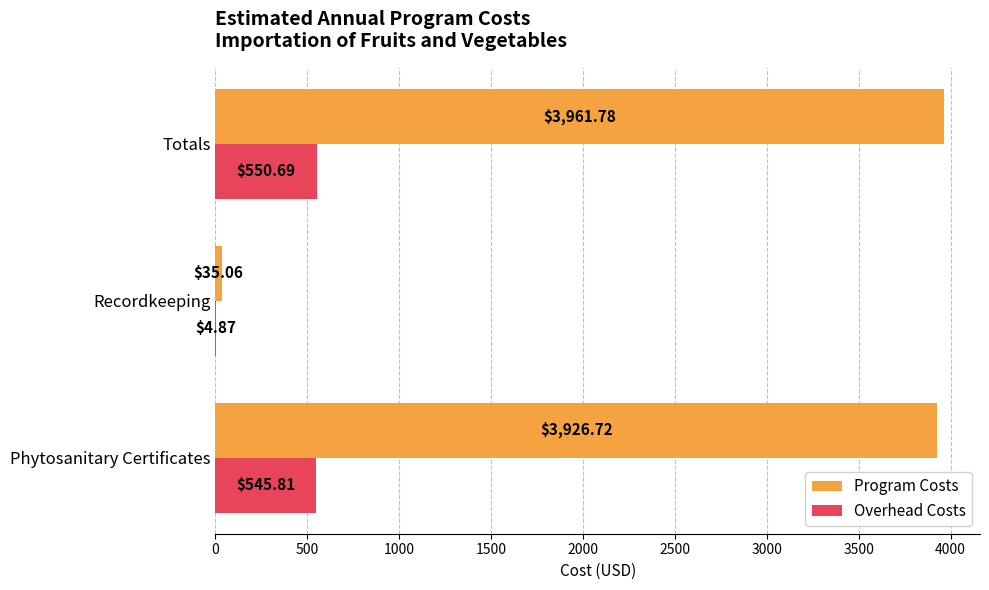

What are all the series names shown in the legend?

Program Costs, Overhead Costs